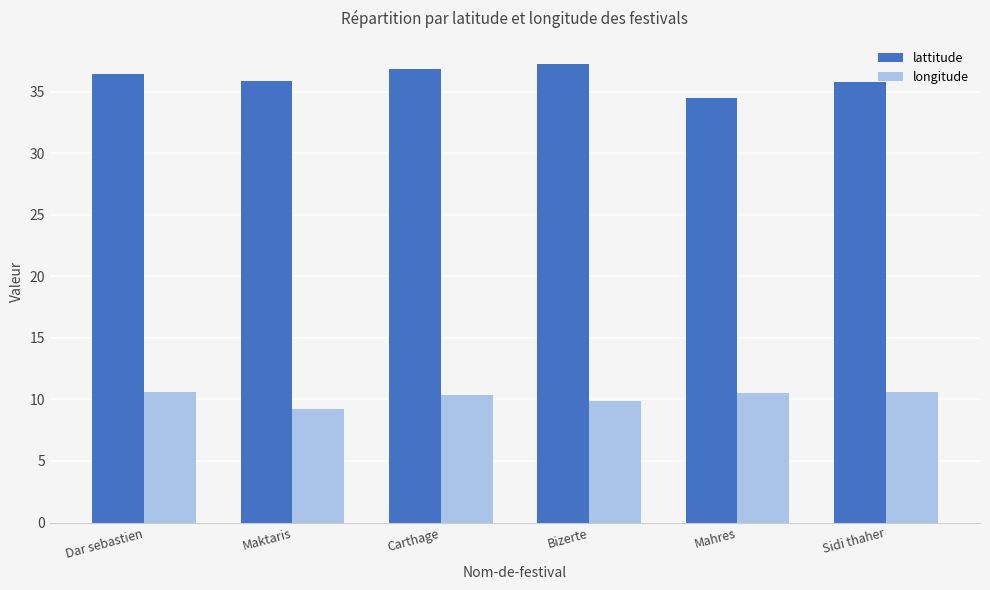

Rank the series at Sidi thaher from highest to lowest value.

lattitude, longitude